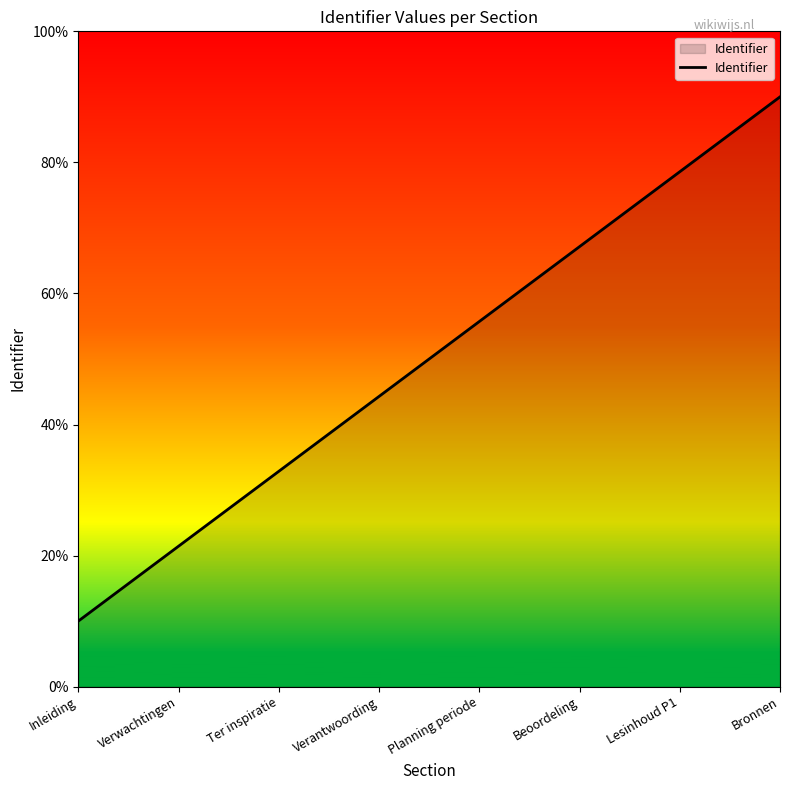

The value at Lesinhoud P1 is 78.6. True or false?

True